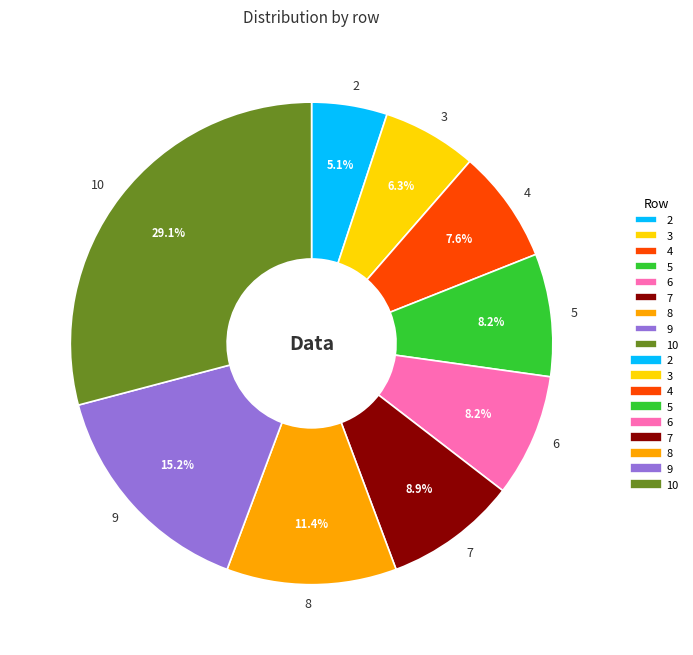

How many slices are in this pie chart?

9